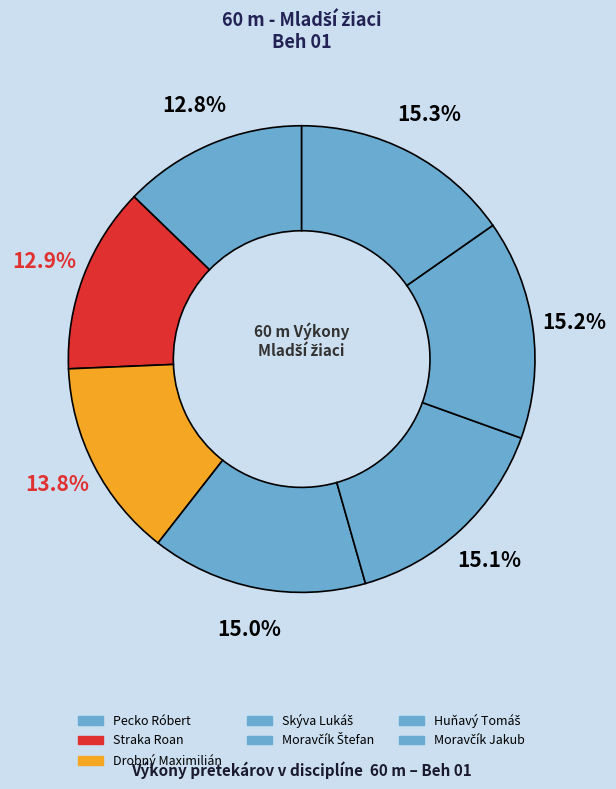

Is it true that Straka Roan is 21% of the pie?

False